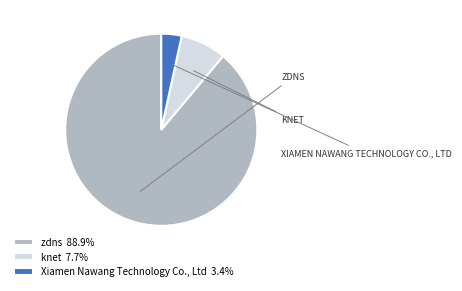

Does zdns represent more than half of the total?

Yes